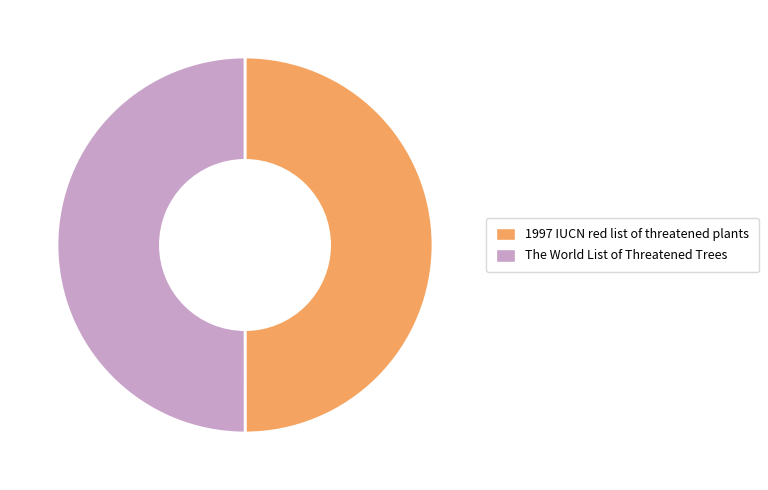

Combined, do The World List of Threatened Trees and 1997 IUCN red list of threatened plants account for over 50%?

Yes